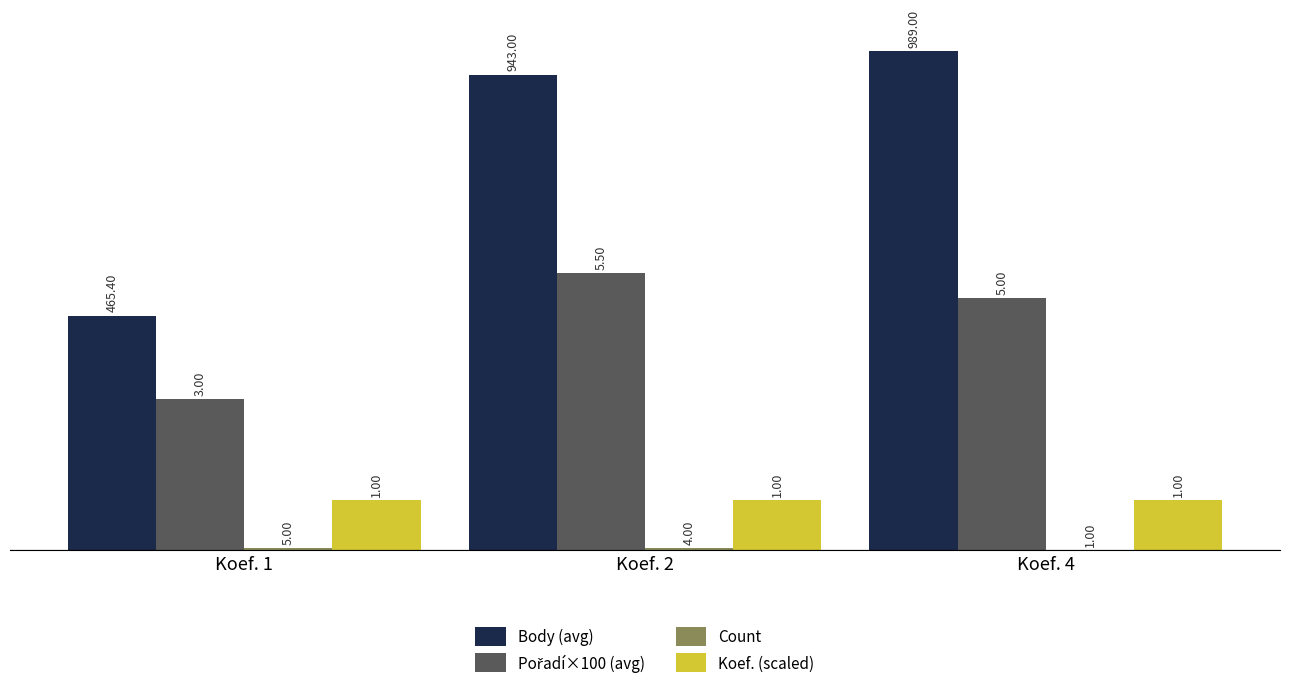

The Koef. (scaled) series shows 132.9 at Koef. 2. True or false?

False